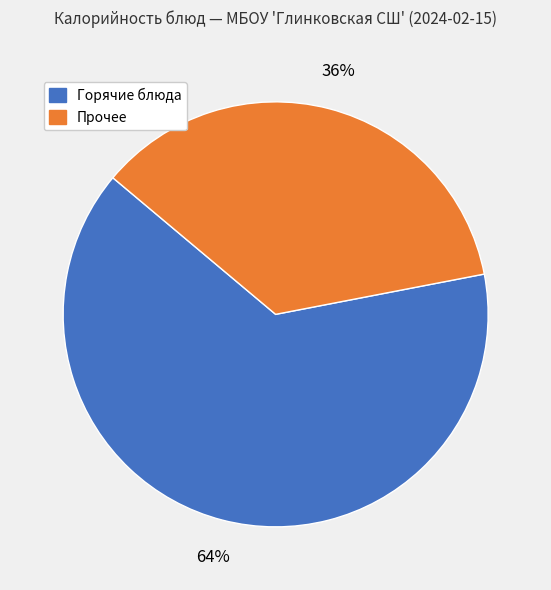

To the nearest percent, what is the average slice percentage?

50%